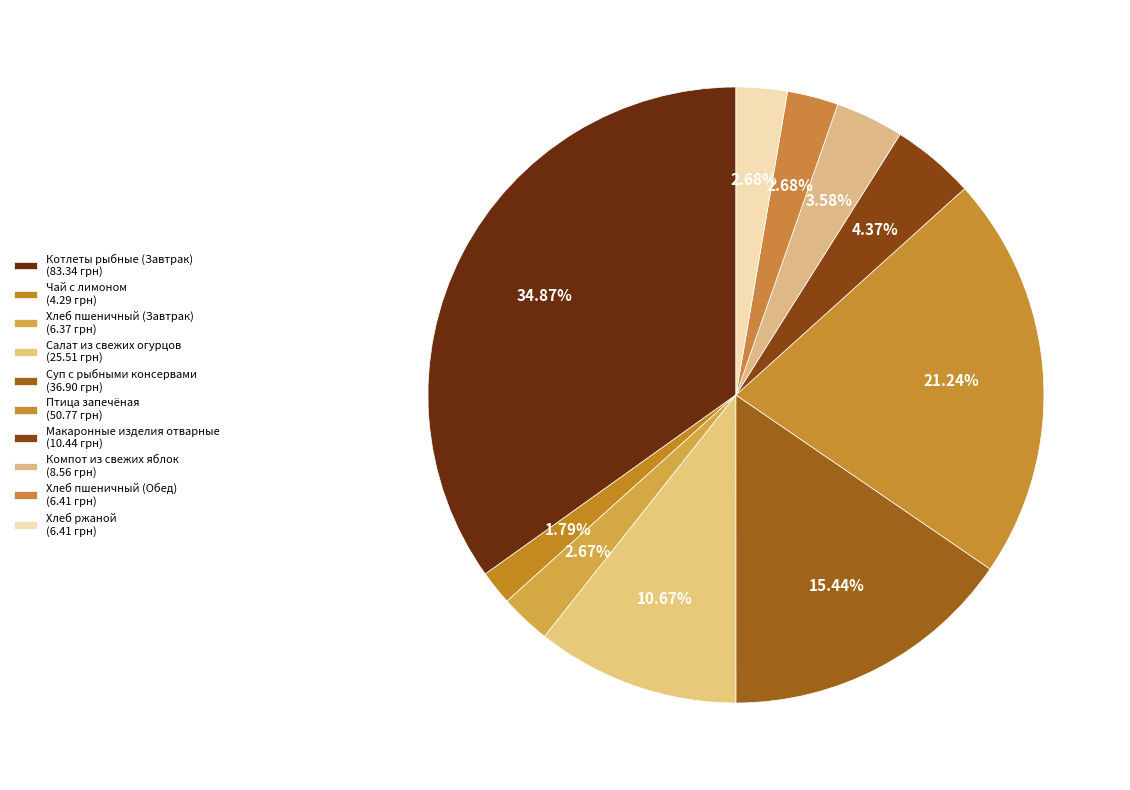

To the nearest percent, what portion does Салат из свежих огурцов represent?

11%